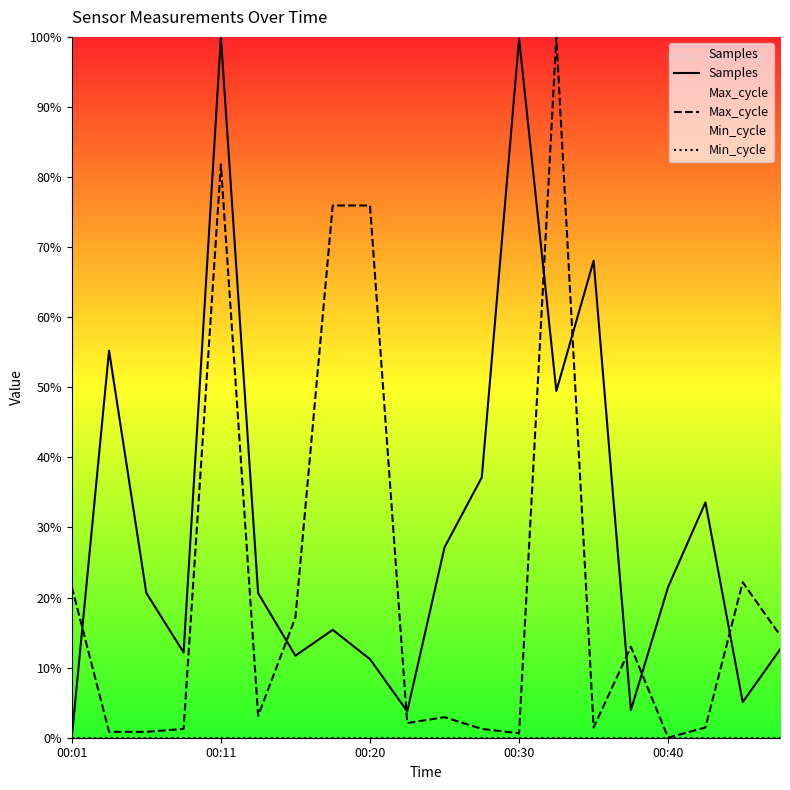

Which series has the largest total across all categories?

Samples